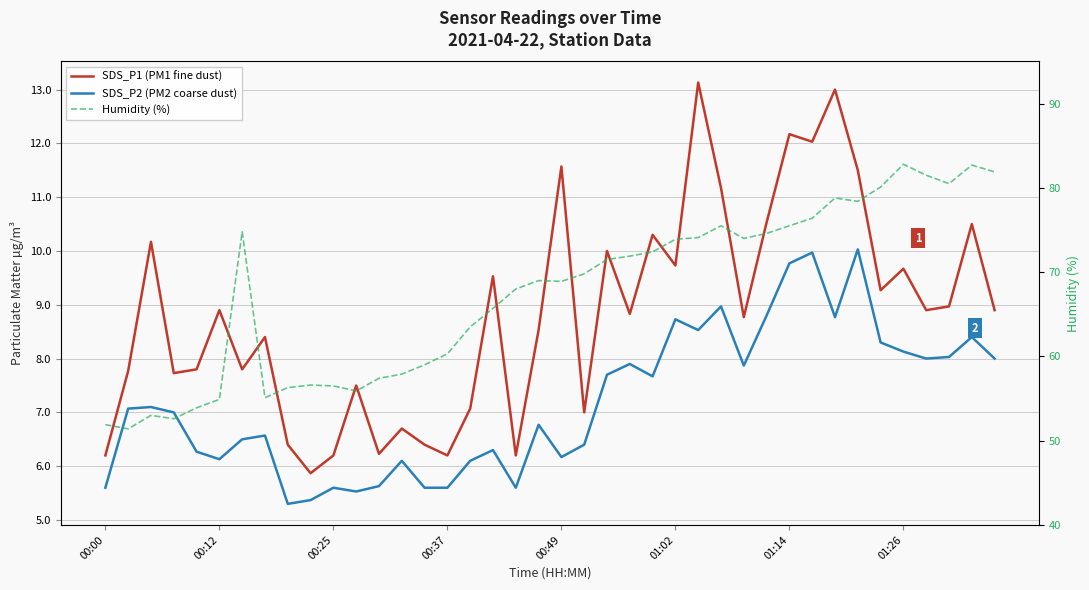

True or false: Humidity (%) and SDS_P1 (PM1 fine dust) intersect in this chart.

False